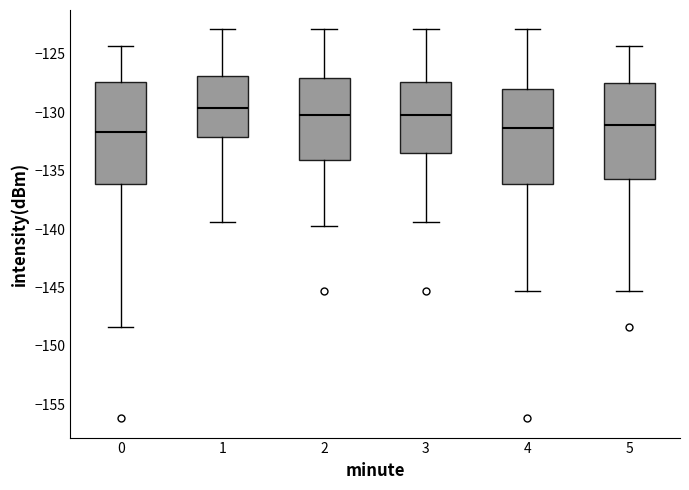

Where does the median line of the box at x = 2 sit on the y-axis? The values are not printed on the chart, so give them approximately, as read against the axis.

-130.0